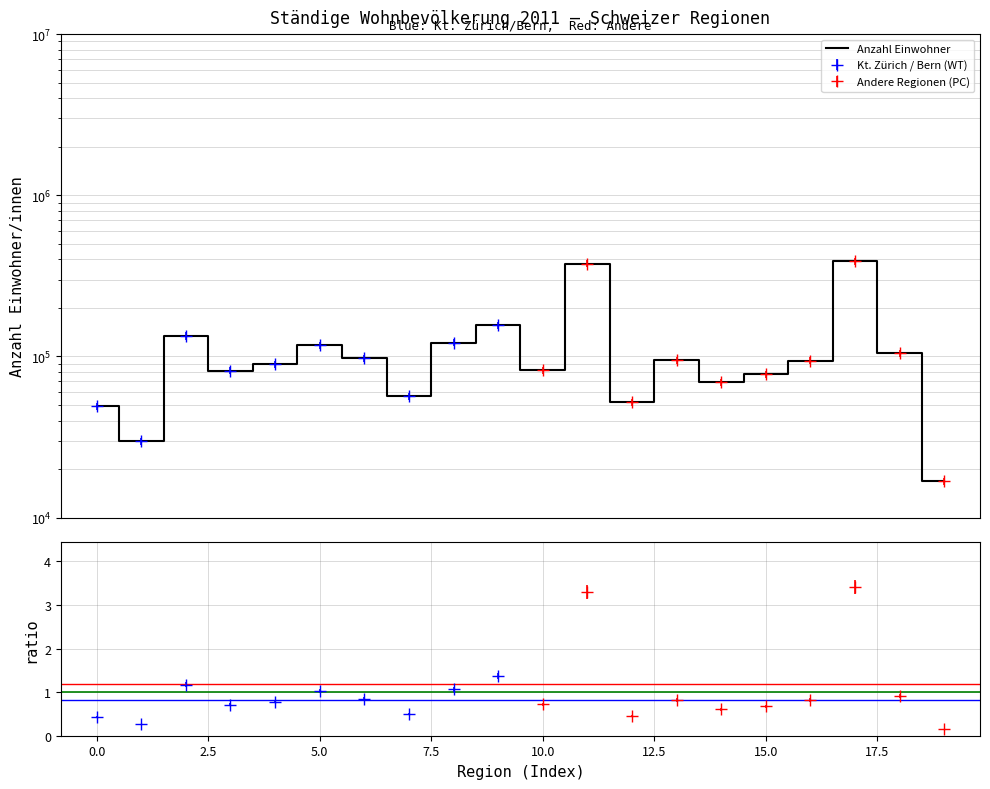

Is it true that the value at Meilen is 29491?

False